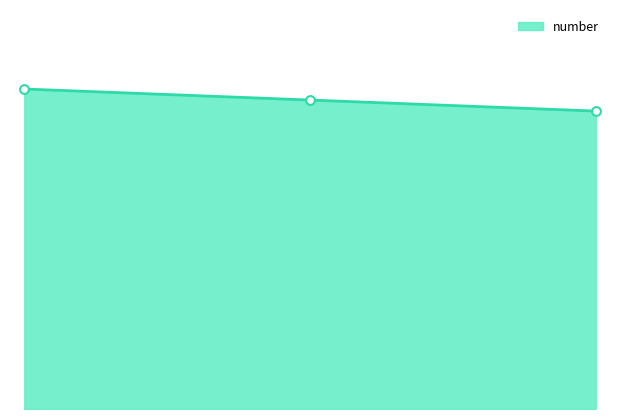

What is the change in value from 1 to 3?

-2